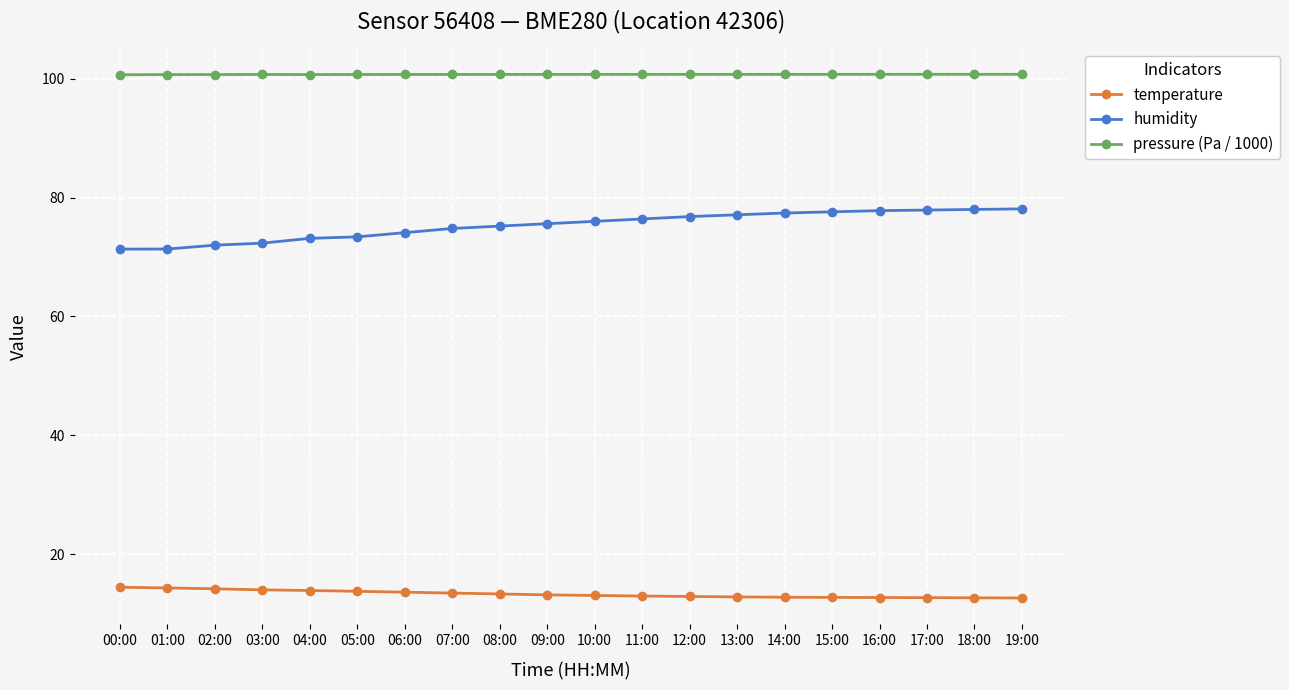

What is the value of the humidity point at the 1st from the left?

71.3